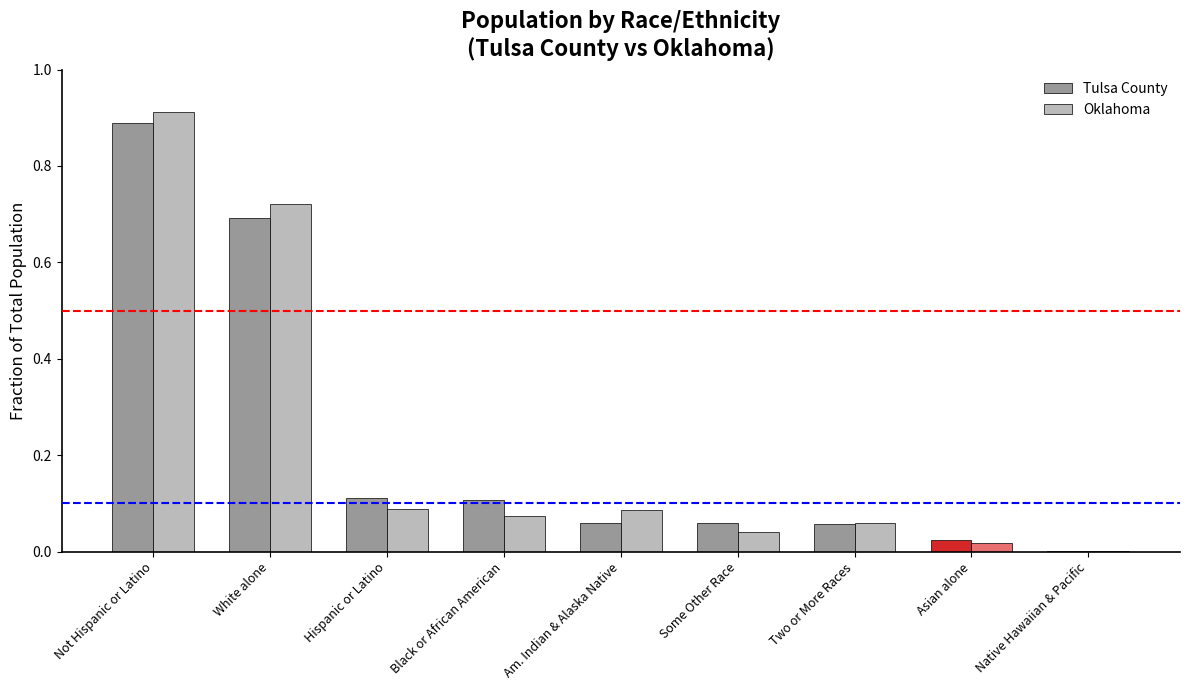

The value of Oklahoma at Some Other Race is 0.1. True or false?

False